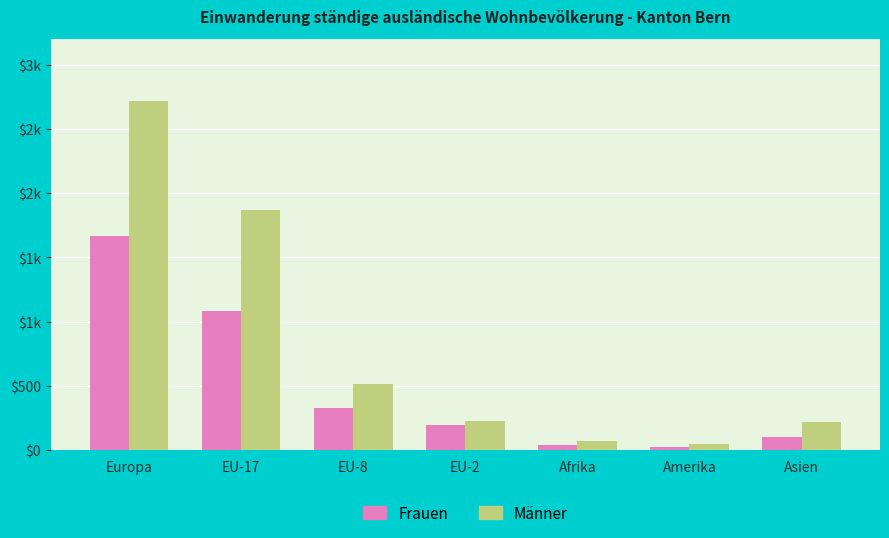

Which series has the largest range (max minus min)?

Männer